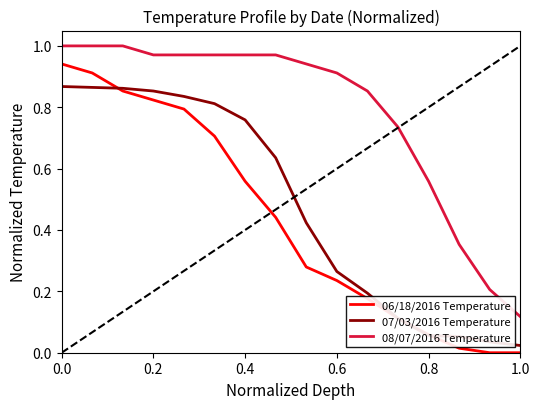

List the series in order of their peak value, lowest first.

07/03/2016 Temperature, 06/18/2016 Temperature, 08/07/2016 Temperature